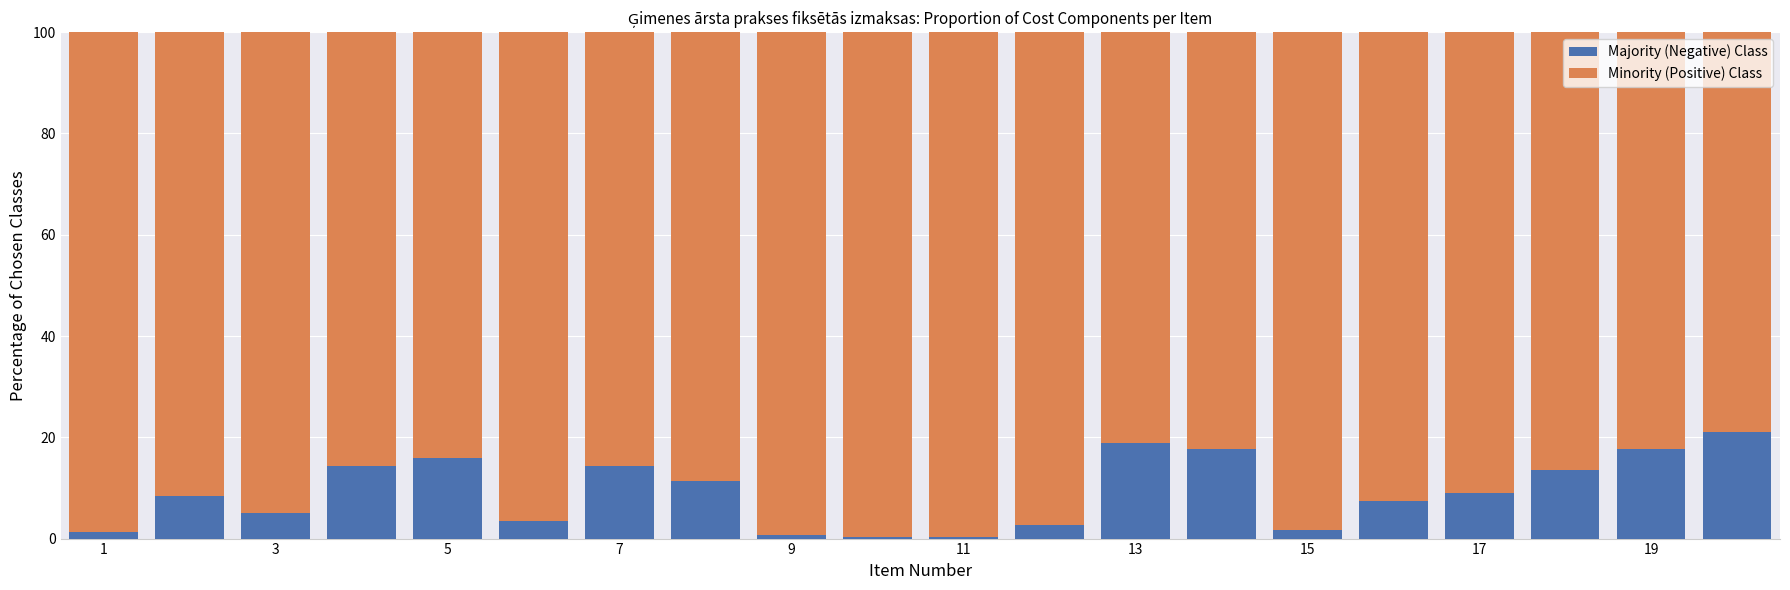

Does the chart contain stacked bars?

Yes